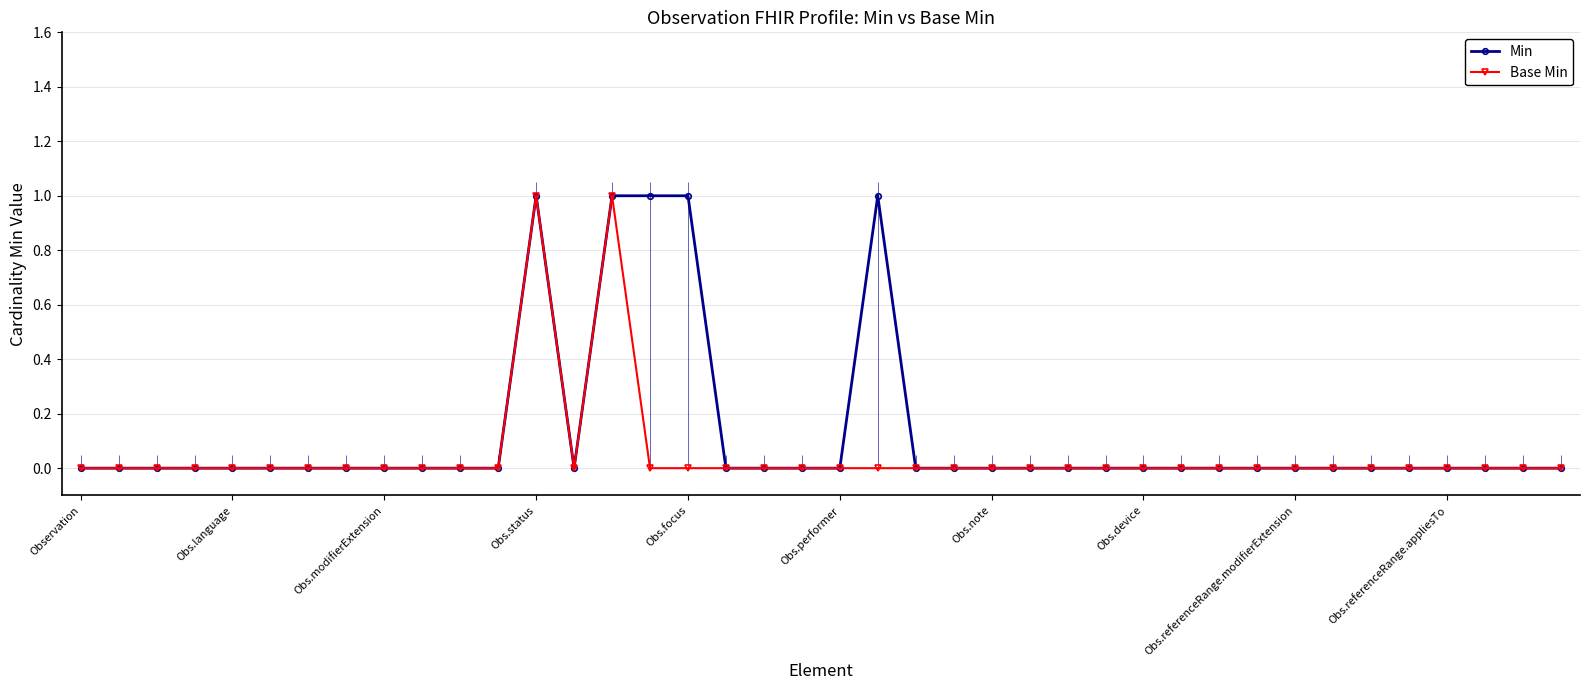

True or false: Min has more than 0 points higher than both neighbors.

True